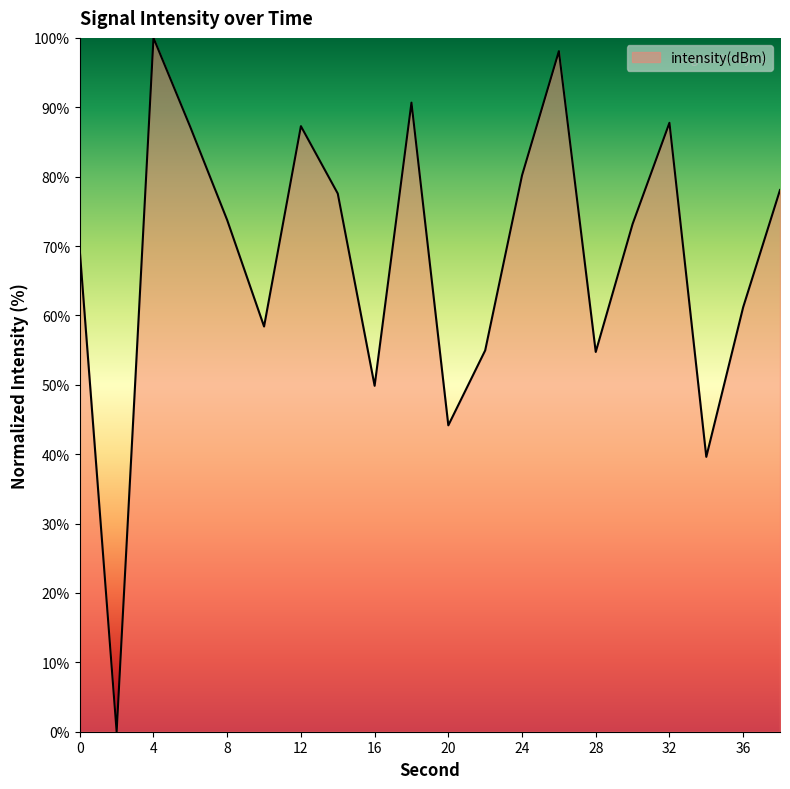

What is the greatest value displayed?

100.0